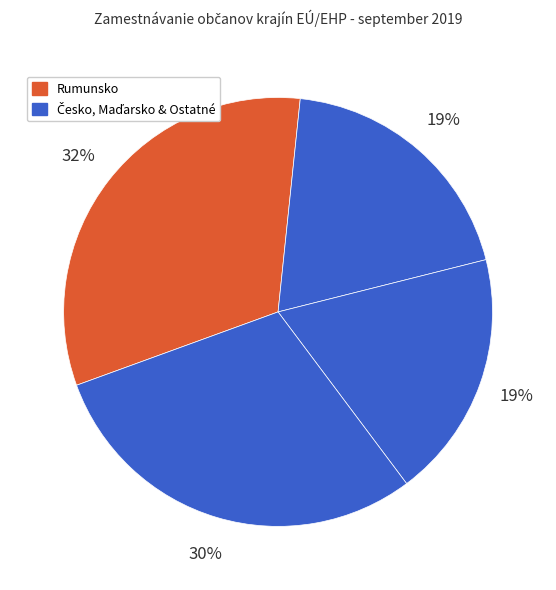

Count the number of slices in the pie.

4